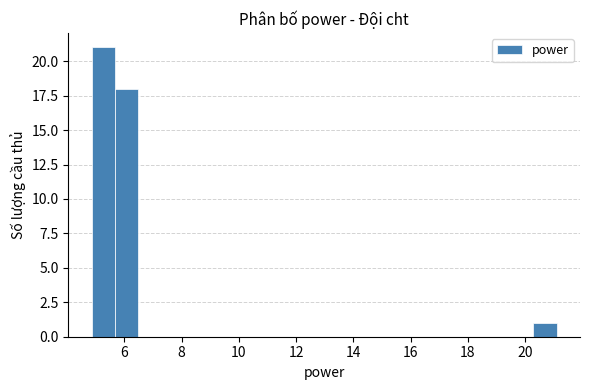

Reading left to right, transcribe this chart: for each bar, give the range it covers on the x-axis and its height. Neither the bar edges nor the heights are printed on the chart, so give them approximately, as read against the axes.

4.8 to 5.6: 21
5.6 to 6.4: 18
6.4 to 7.2: 0
7.2 to 8.2: 0
8.2 to 9.0: 0
9.0 to 9.8: 0
9.8 to 10.6: 0
10.6 to 11.4: 0
11.4 to 12.2: 0
12.2 to 13.0: 0
13.0 to 13.8: 0
13.8 to 14.6: 0
14.6 to 15.4: 0
15.4 to 16.2: 0
16.2 to 17.0: 0
17.0 to 17.8: 0
17.8 to 18.6: 0
18.6 to 19.4: 0
19.4 to 20.2: 0
20.2 to 21.2: 1